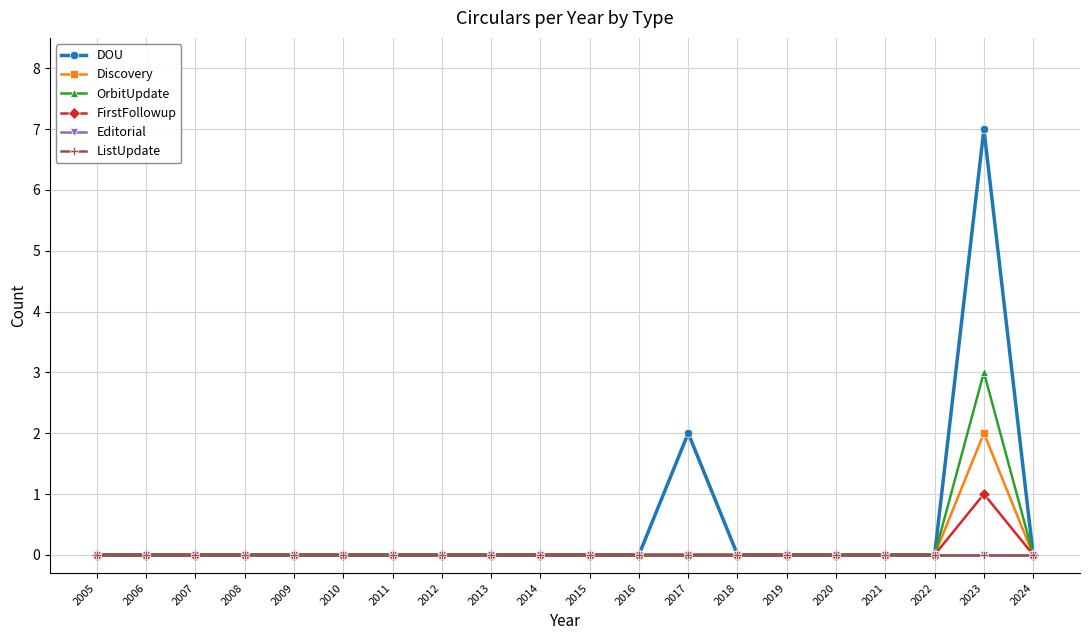

Is it true that DOU equals -4 at 2024?

False